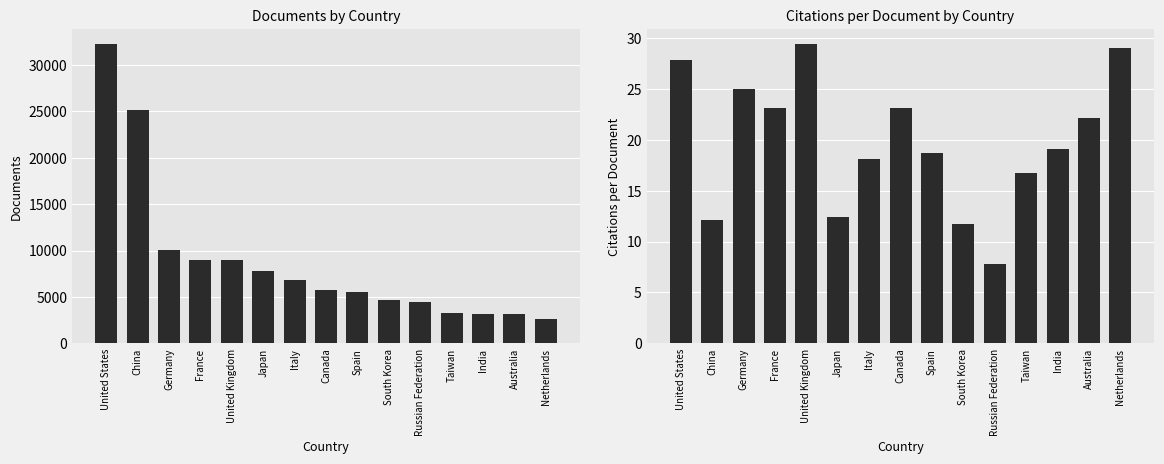

What is the approximate value of Citations per Document at Germany?

25.0